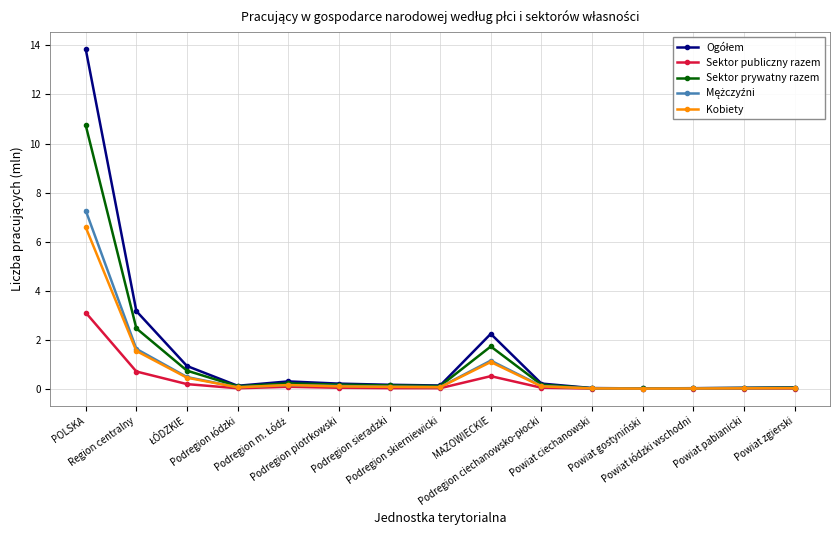

What is the maximum value shown in the chart?

13.9